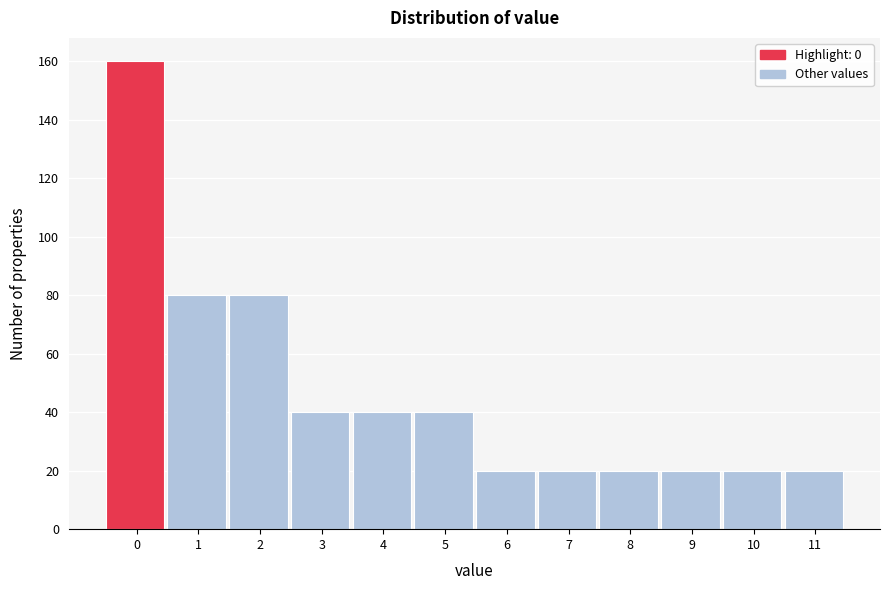

Reading left to right, what are all the values shown in this chart?

160	80	80	40	40	40	20	20	20	20	20	20